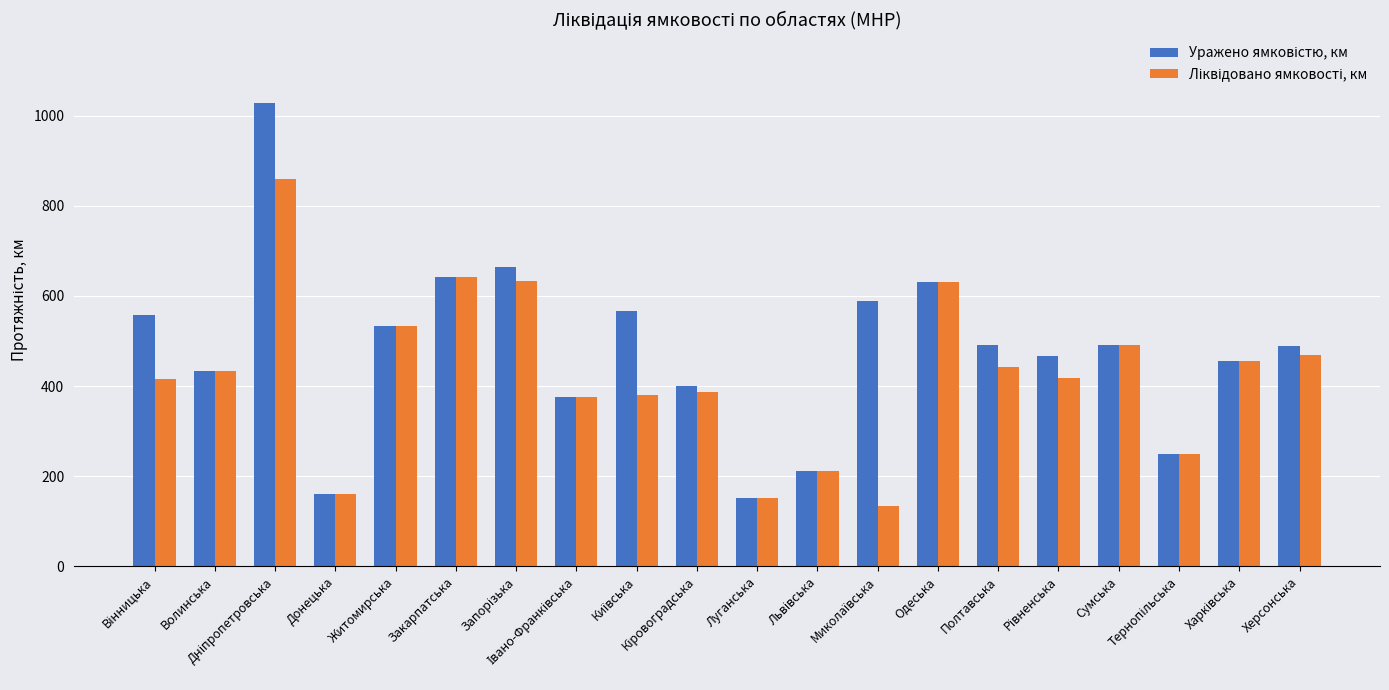

How many bars are there in each group?

2